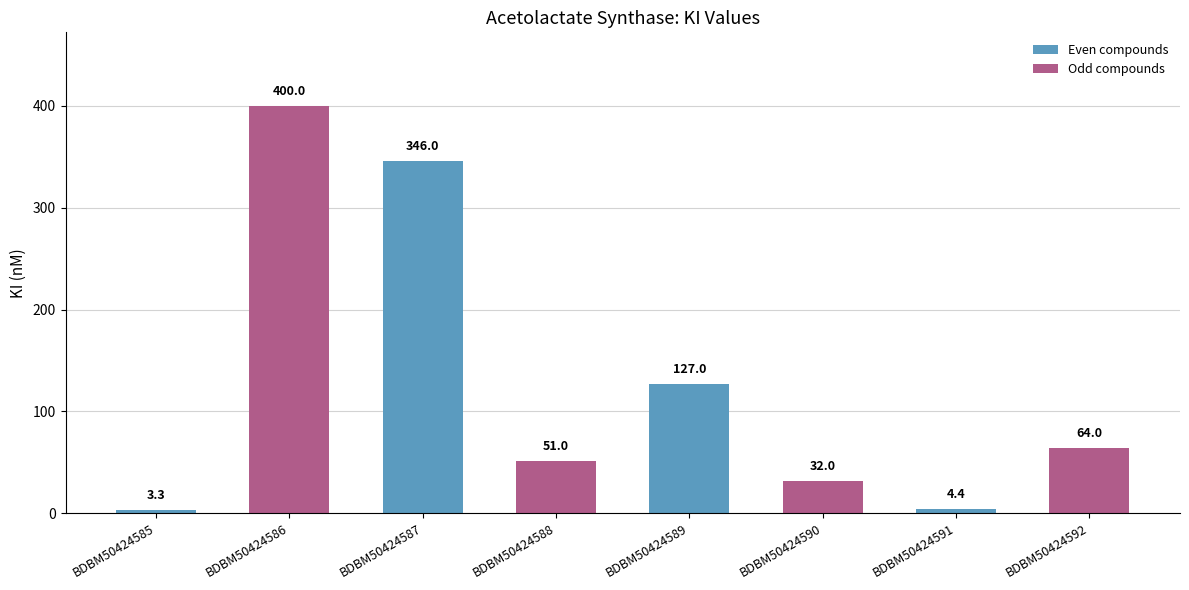

Is it true that the value at BDBM50424585 is 3.3?

True